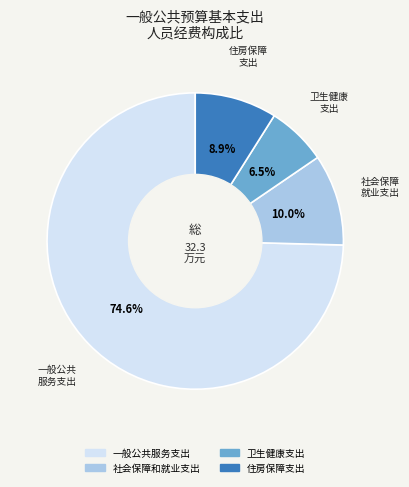

Count the number of slices in the pie.

4